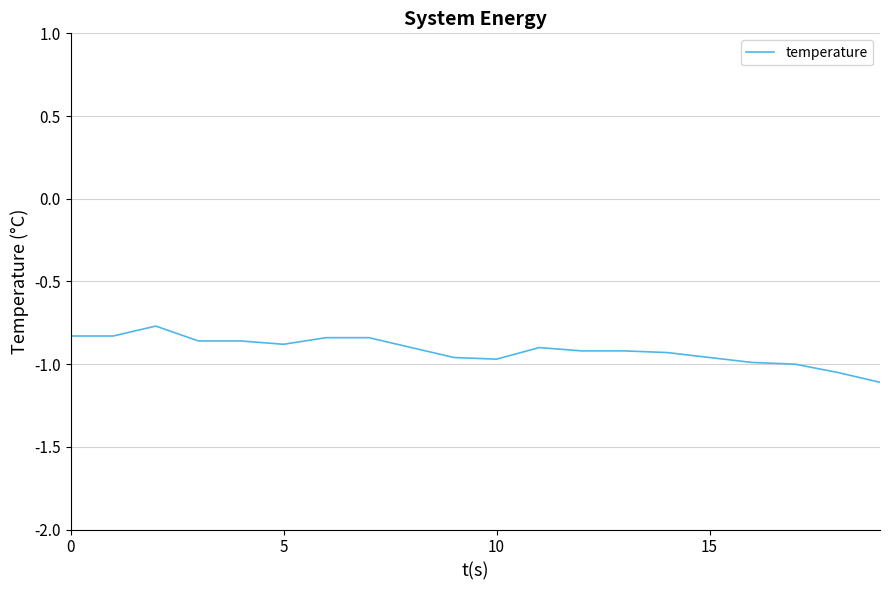

Does the chart display data point markers on the line(s)?

No